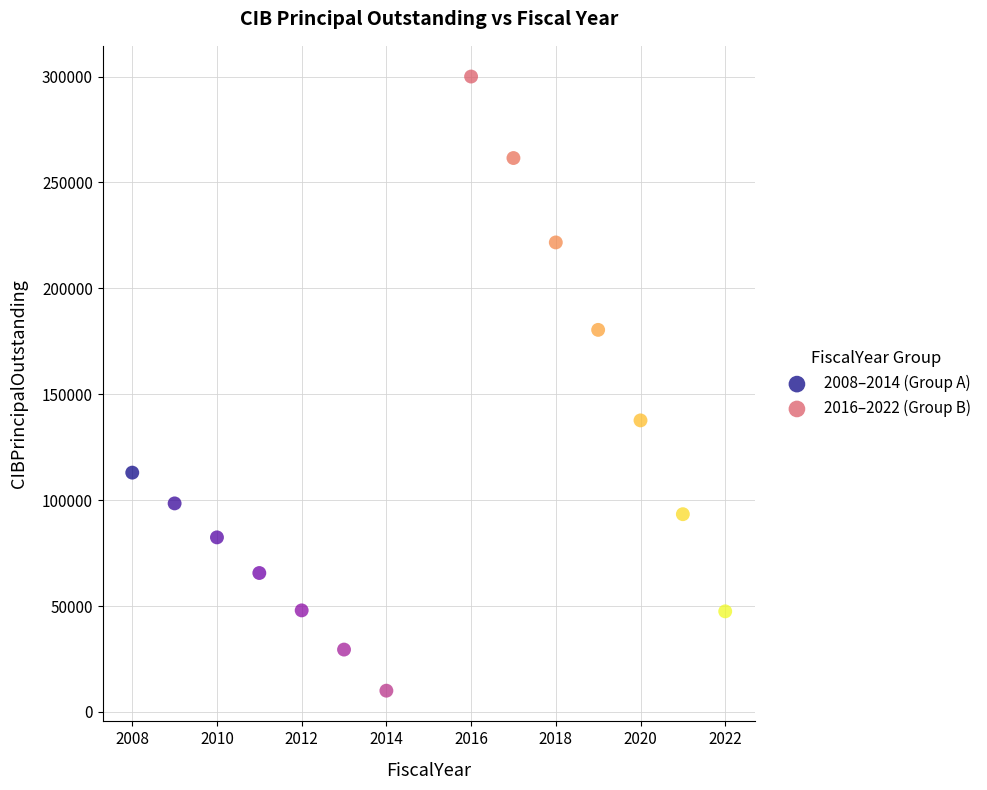

Which series contains the lowest Y value?

2008–2014 (Group A)